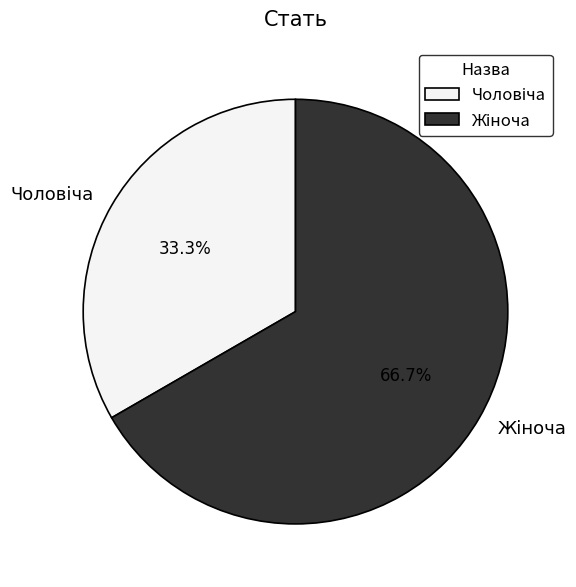

Does any single category account for the majority?

Yes